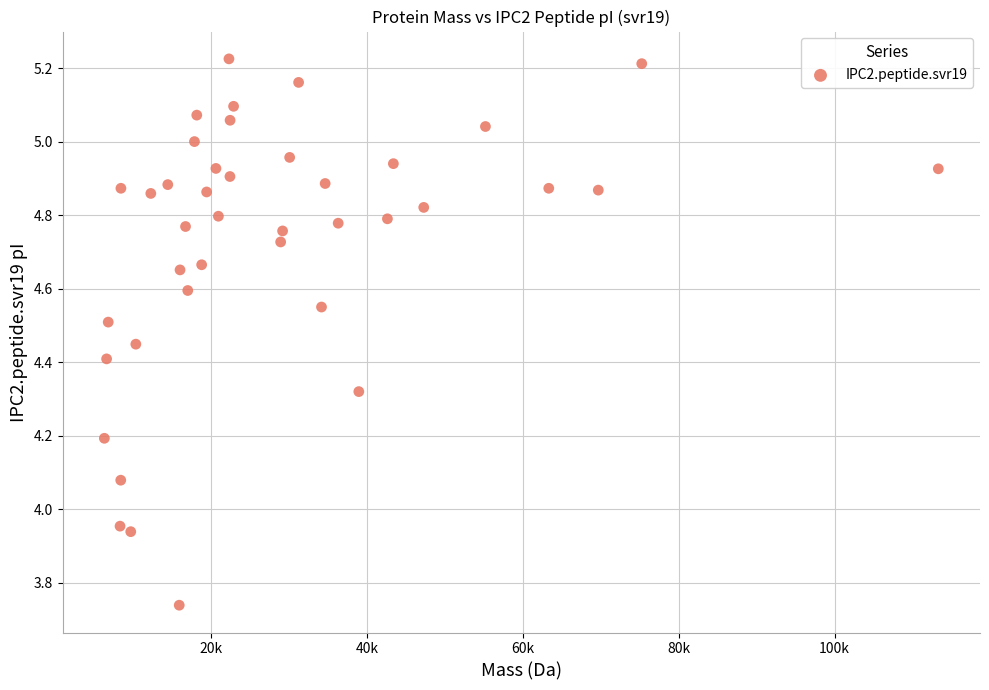

What is the range of Y values (max minus min)?

1.5